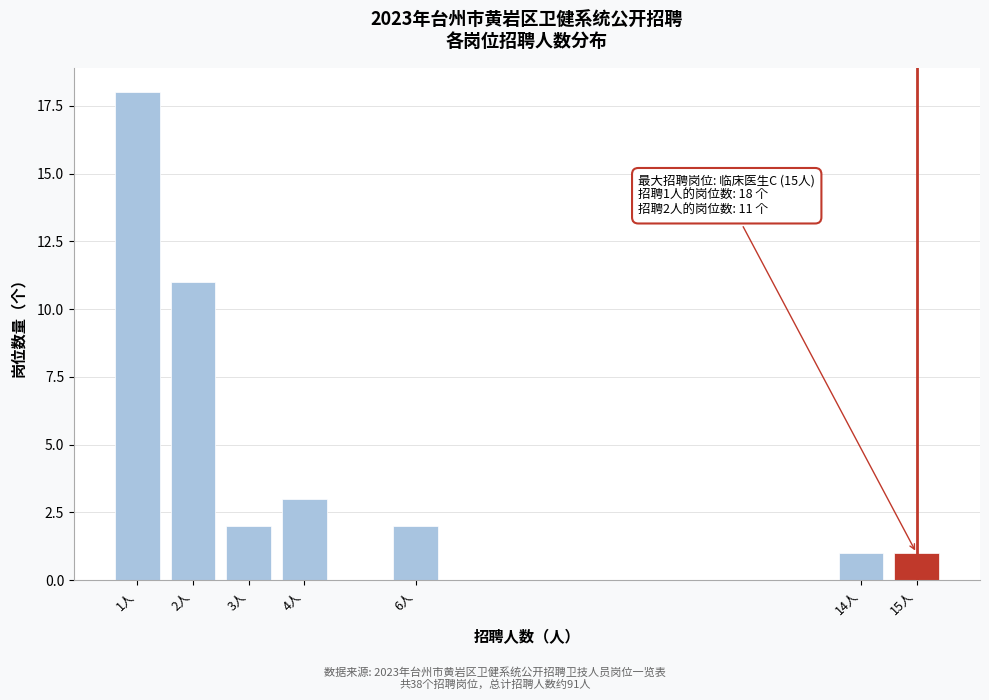

Reading right to left, transcribe all the data shown in this chart.

15人=1	14人=1	6人=2	4人=3	3人=2	2人=11	1人=18